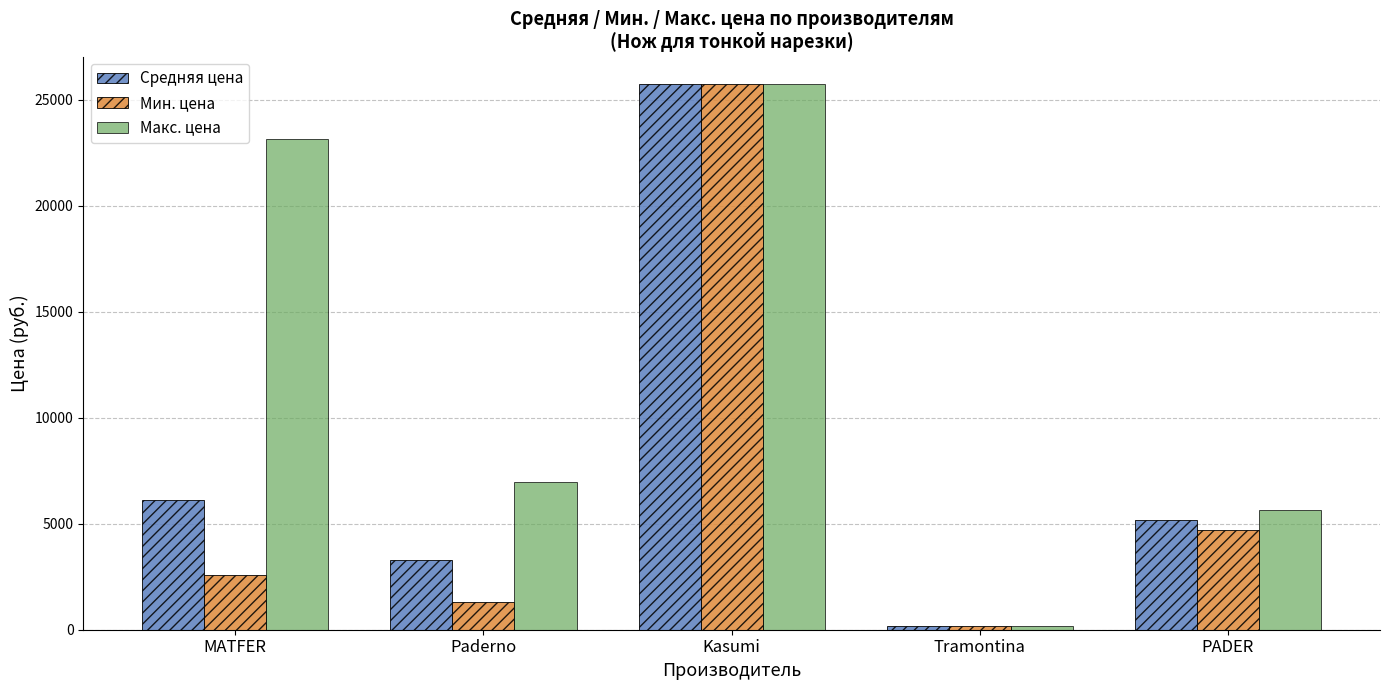

List the series in order of their overall mean, highest first.

Макс. цена, Средняя цена, Мин. цена